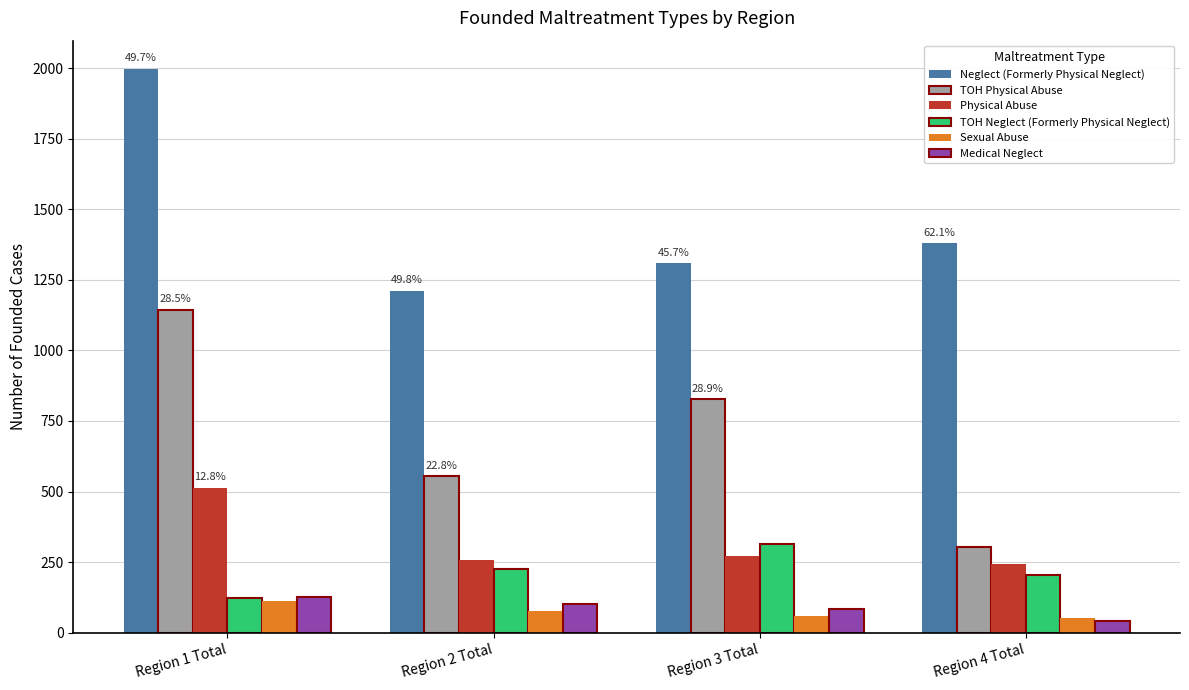

The Sexual Abuse series shows 111 at Region 1 Total. True or false?

True